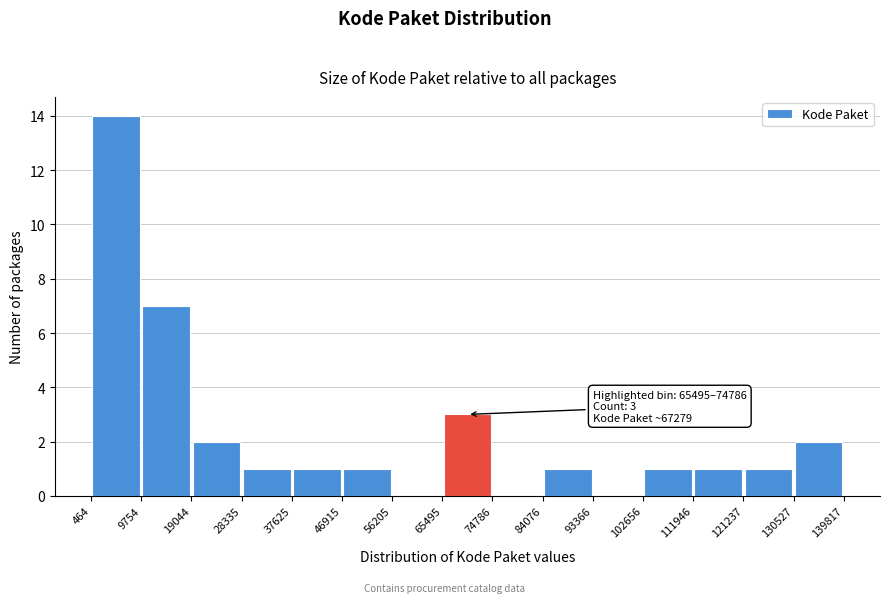

Which range on the x-axis has the tallest bar?

464 to 9754